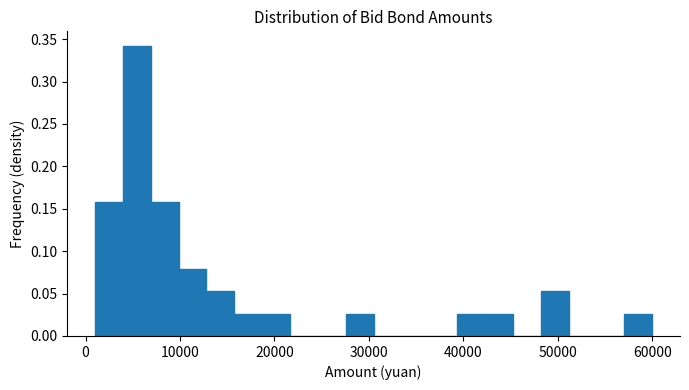

Read against the x-axis, roughly where is the centre of the tallest bar?

5000